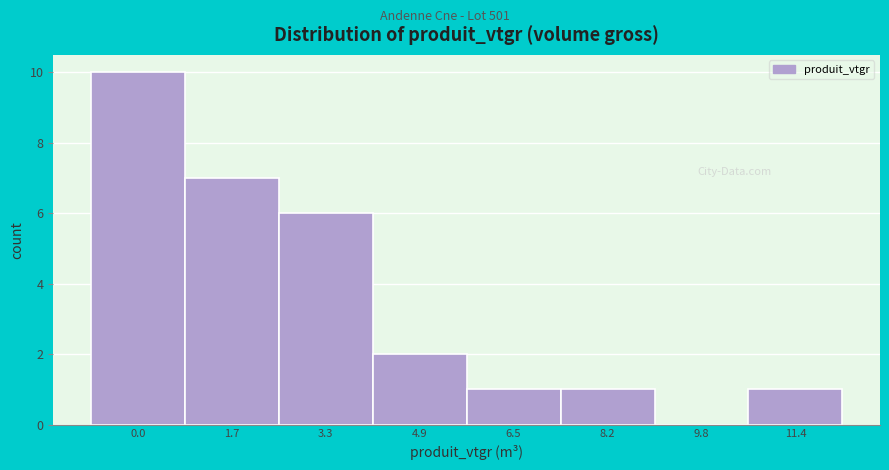

Reading right to left, extract all data points from this chart.

11.4=1	9.8=0	8.2=1	6.5=1	4.9=2	3.3=6	1.7=7	0.0=10